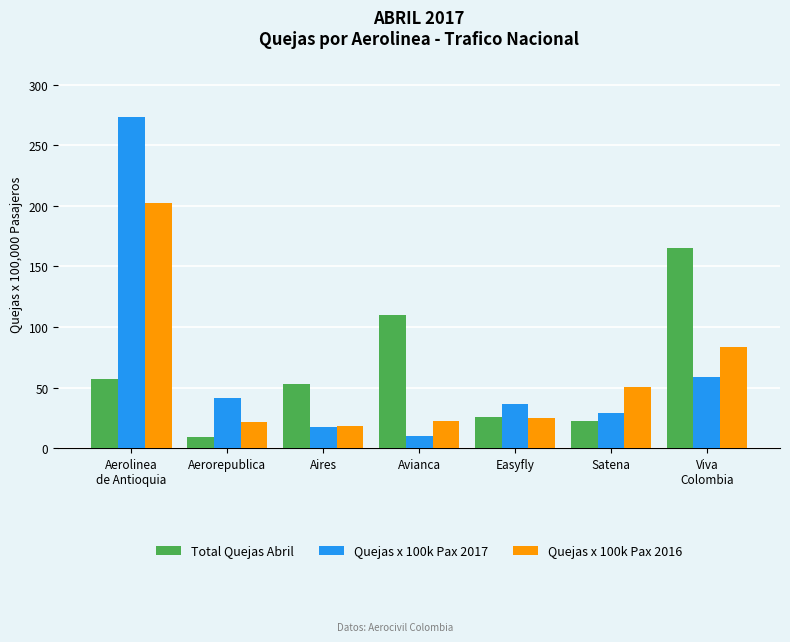

What is the minimum value shown in the chart?

9.0